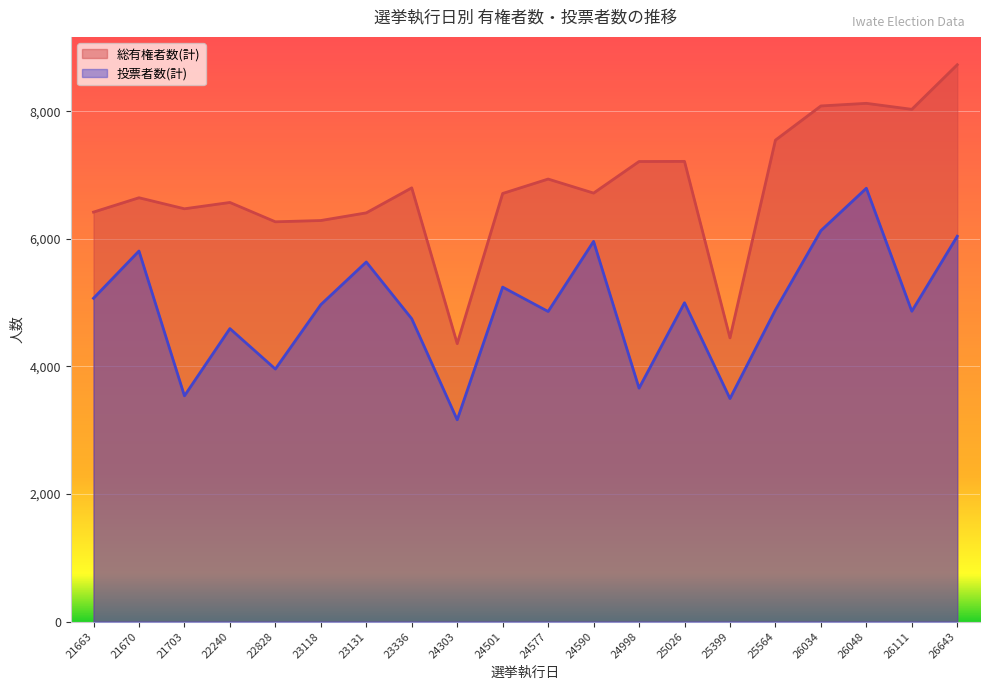

Which has a higher value, 24303 or 22828?

22828